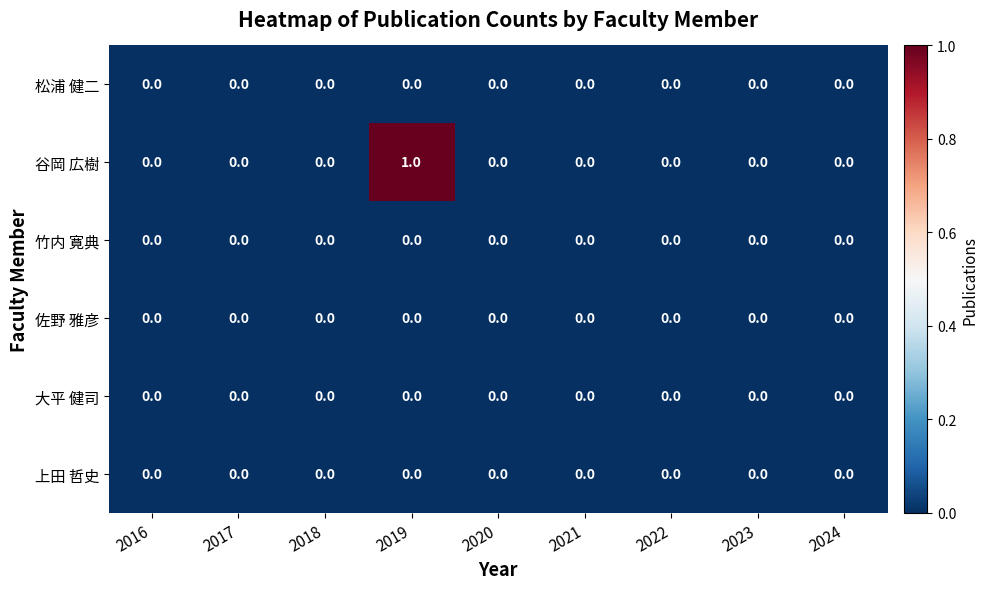

Which series has the largest total across all categories?

谷岡 広樹